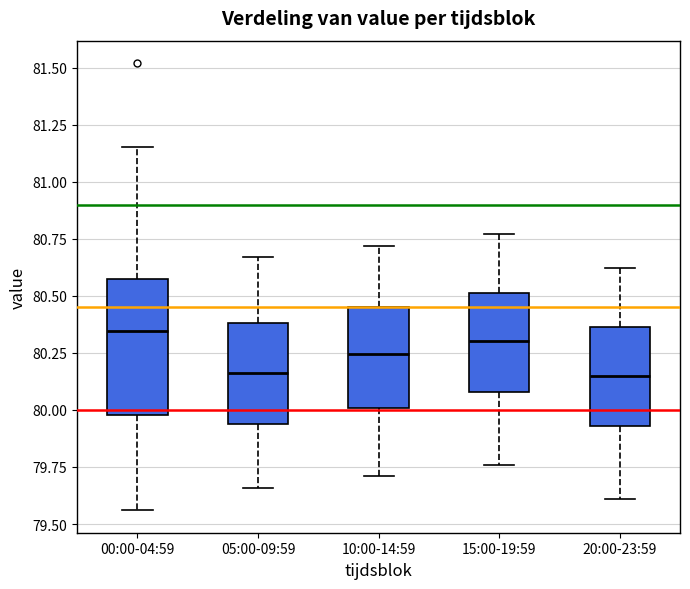

Which box is the tallest, from its lower edge to its upper edge?

00:00-04:59